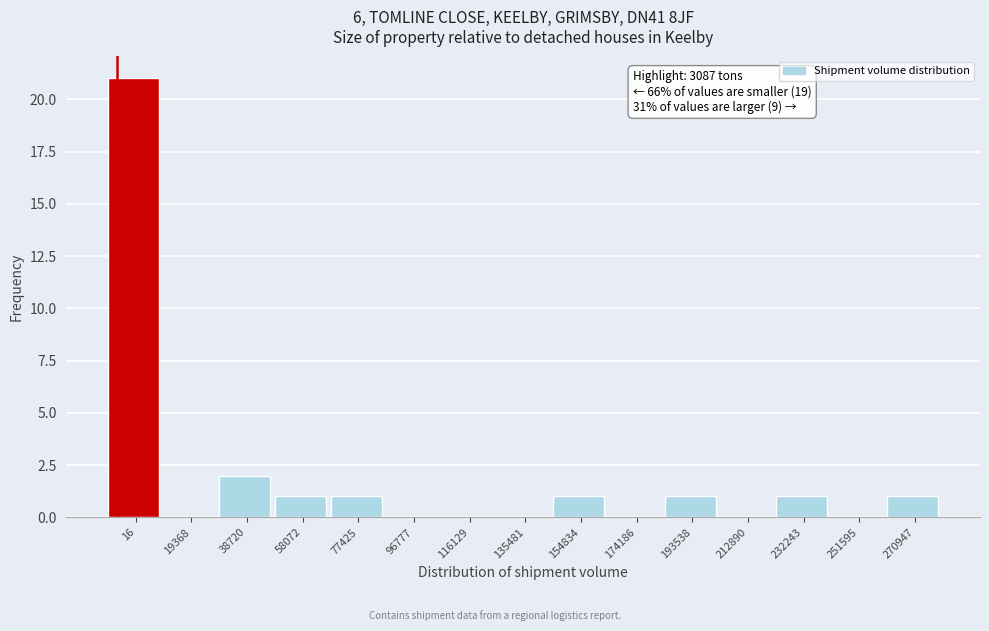

Reading left to right, list all the values displayed in this chart.

16=21	19368=0	38720=2	58072=1	77425=1	96777=0	116129=0	135481=0	154834=1	174186=0	193538=1	212890=0	232243=1	251595=0	270947=1